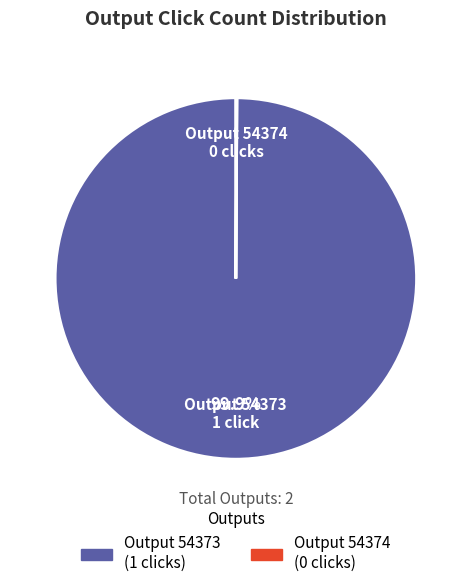

Is there a majority slice in this chart?

Yes